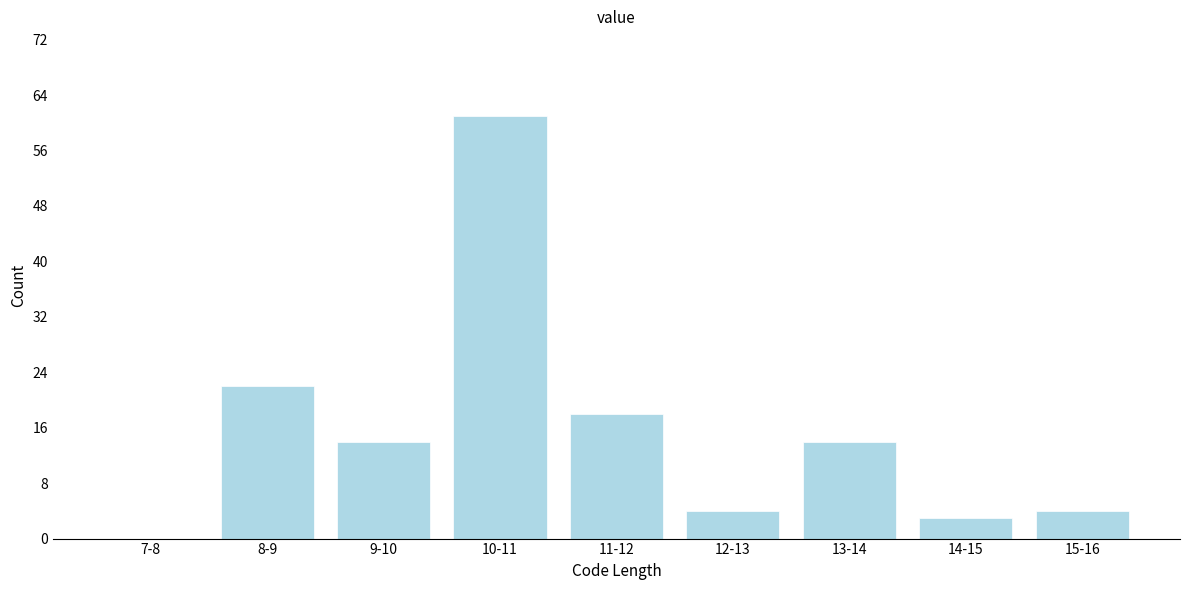

Reading left to right, extract all data points from this chart.

7-8=0	8-9=22	9-10=14	10-11=61	11-12=18	12-13=4	13-14=14	14-15=3	15-16=4